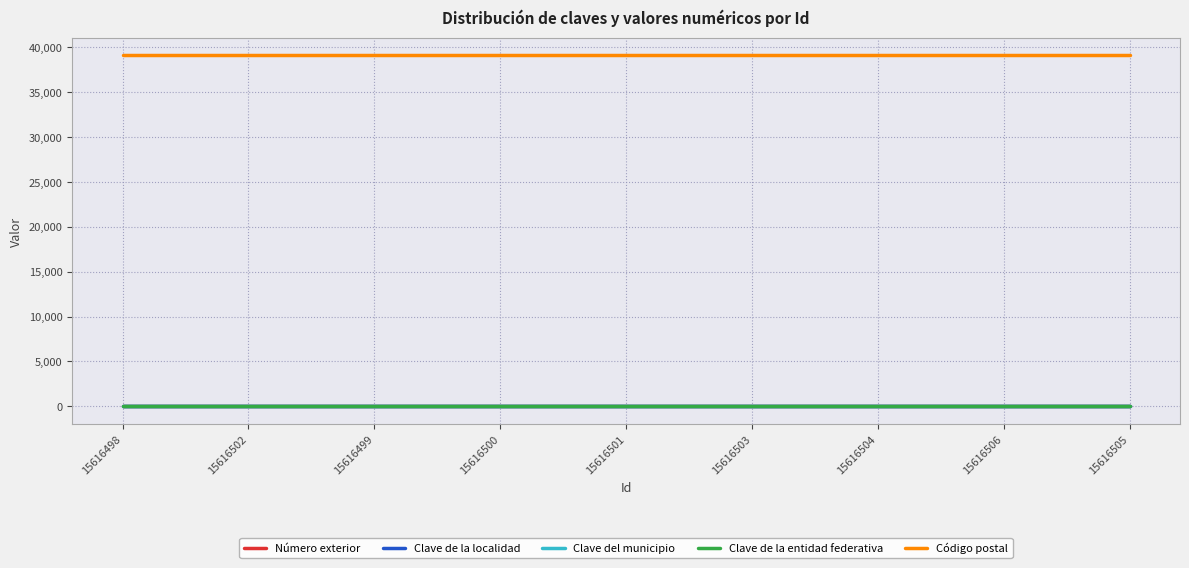

The value of Código postal at 15616498 is 39074. True or false?

True